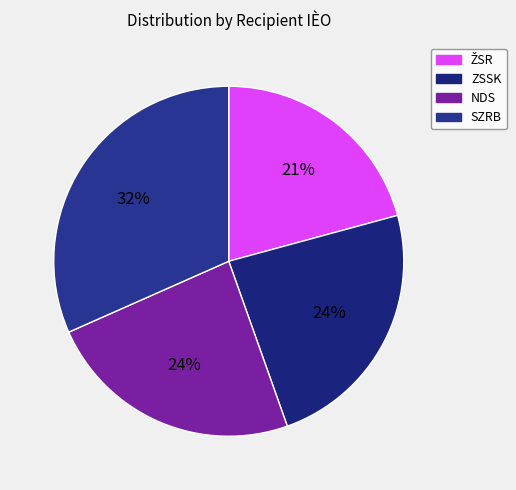

Rank the categories by value from lowest to highest.

eleznice Slovenskej republiky, eleznièná spoloènos Slovensko, Národná dia¾nièná spoloènos, SZRB Asset Management